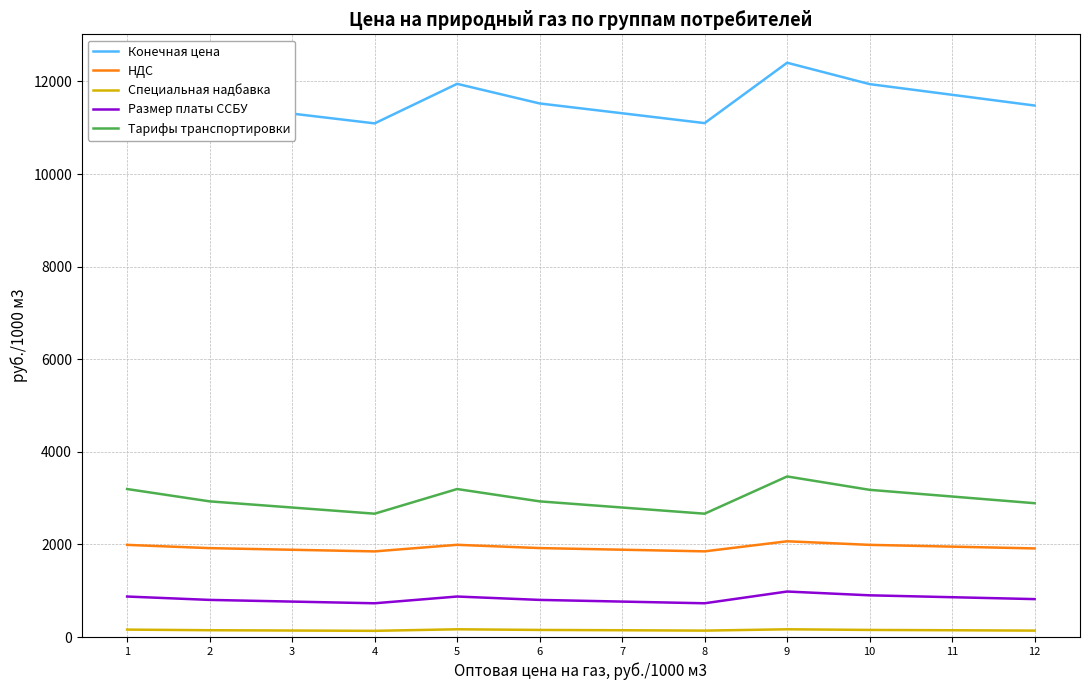

What is the difference between the maximum and minimum values in the Конечная цена series?

1310.0